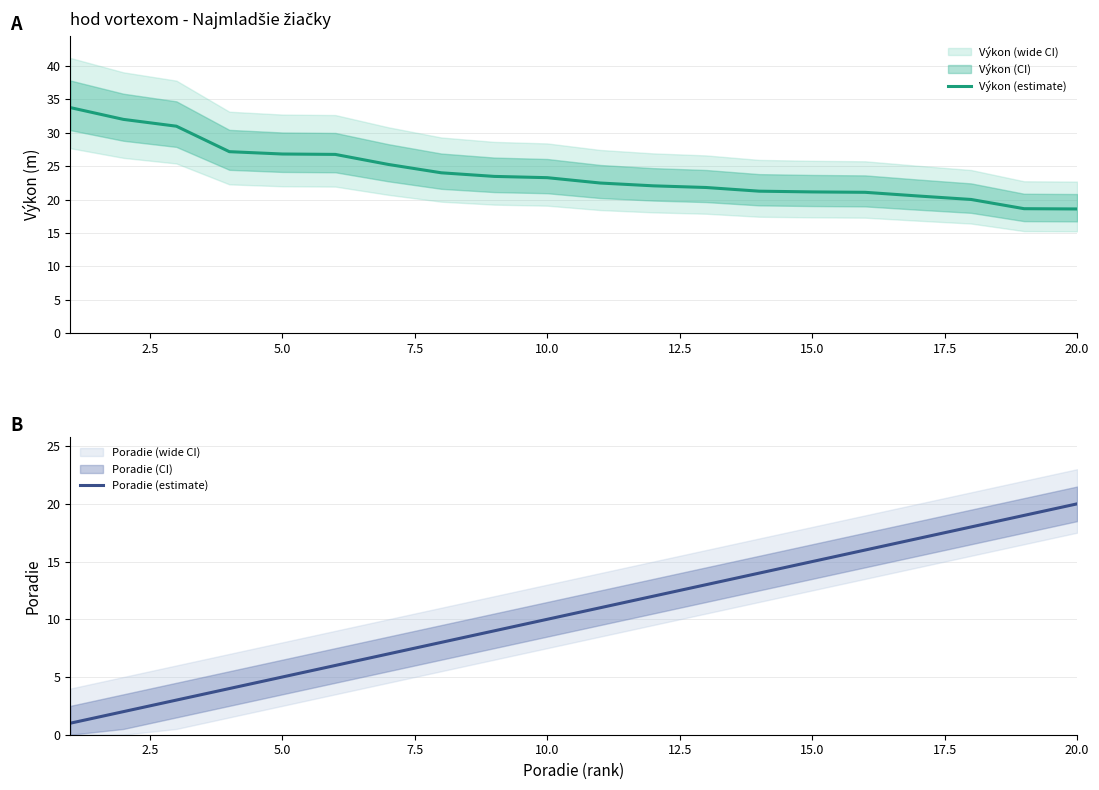

True or false: Výkon (estimate) has a value of 23.3 at 10.0.

True